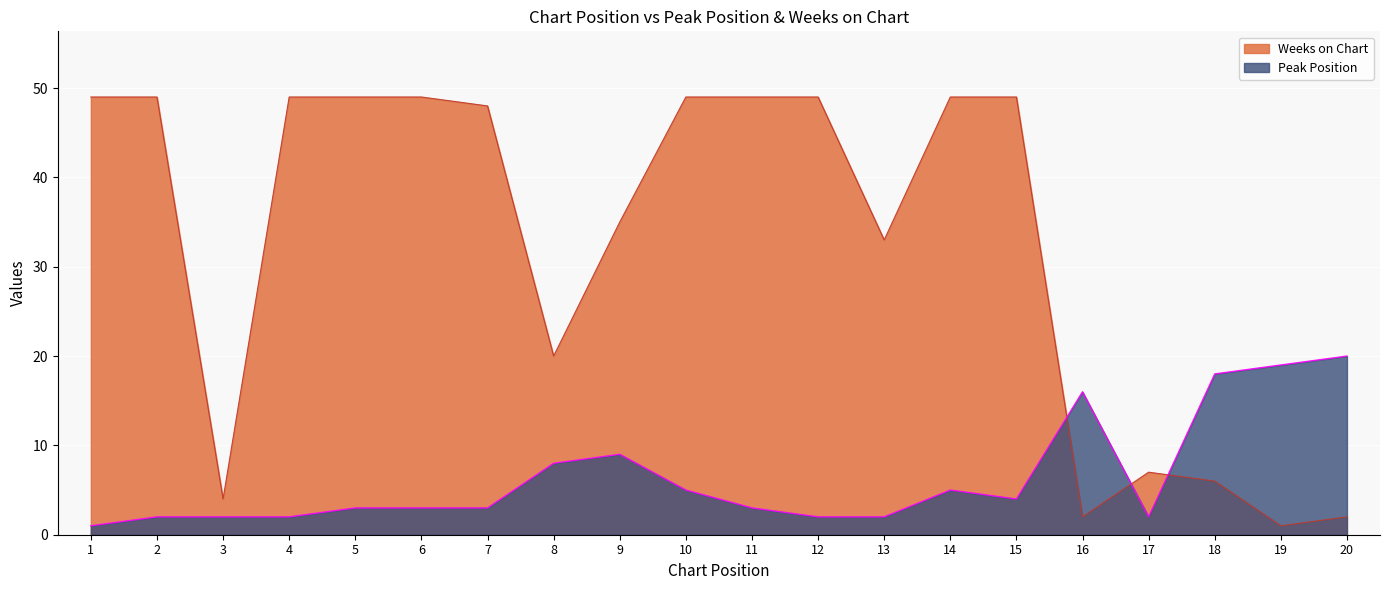

How many intersections are there between Peak Position and Weeks on Chart?

3